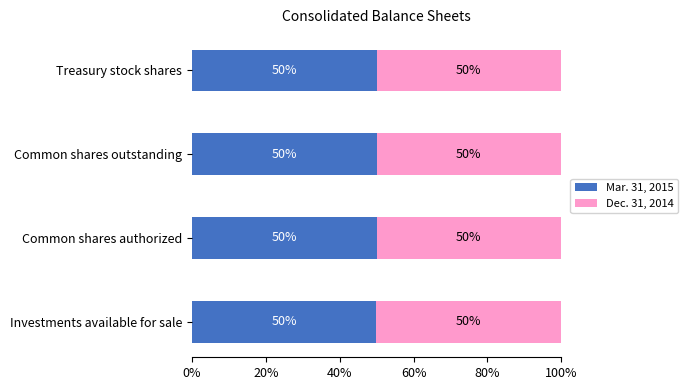

What is the maximum value for Mar. 31, 2015?

50.0